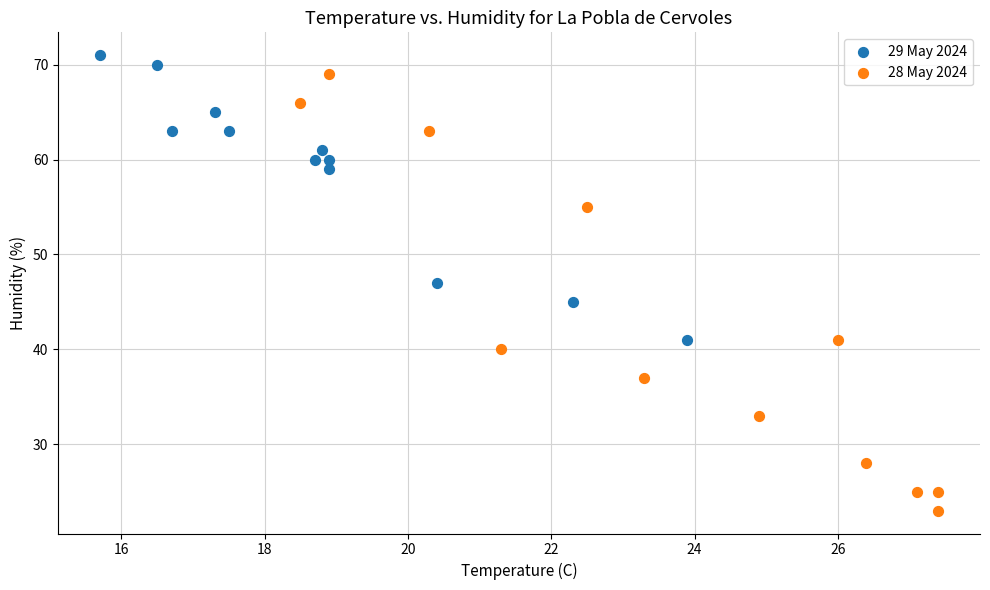

Which series contains the lowest Y value?

28 May 2024